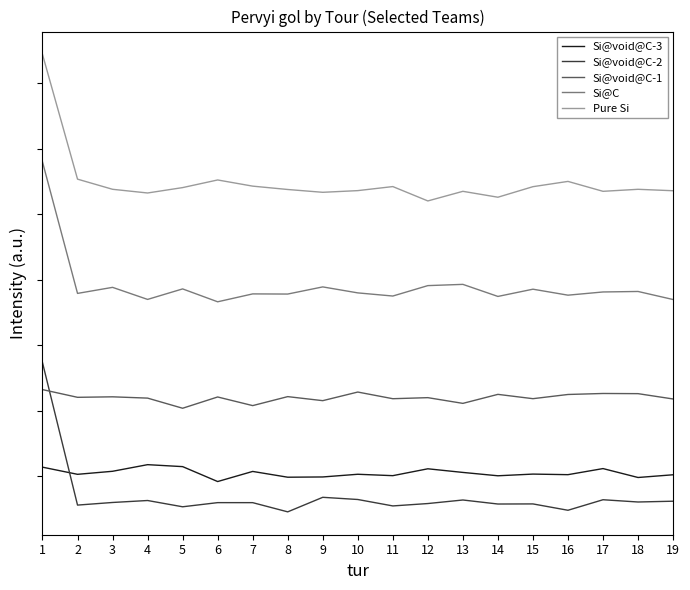

How many values in the Pure Si series are below 2?

4